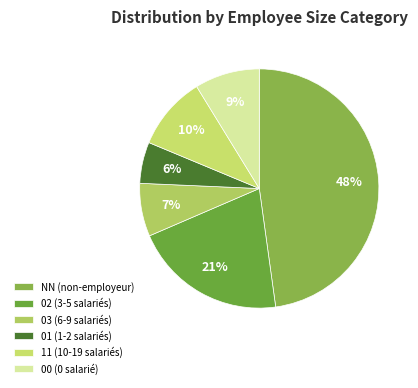

How many segments does this pie chart have?

6